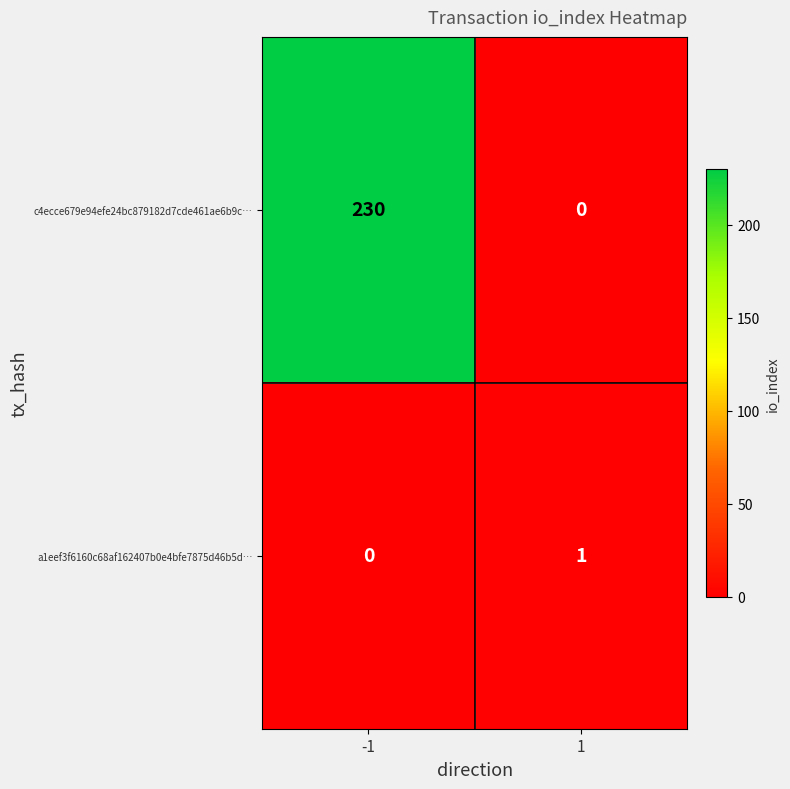

Is it true that a1eef3f6160c68af162407b0e4bfe7875d46b5d… equals 1 at 1?

True